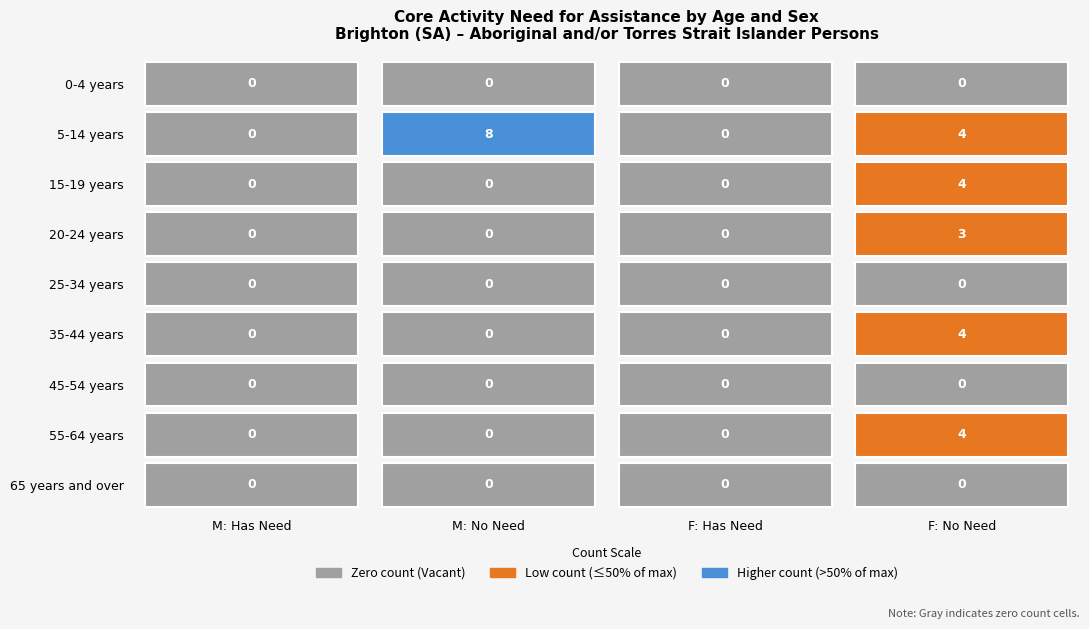

Between 1 and 0, which is larger?

1